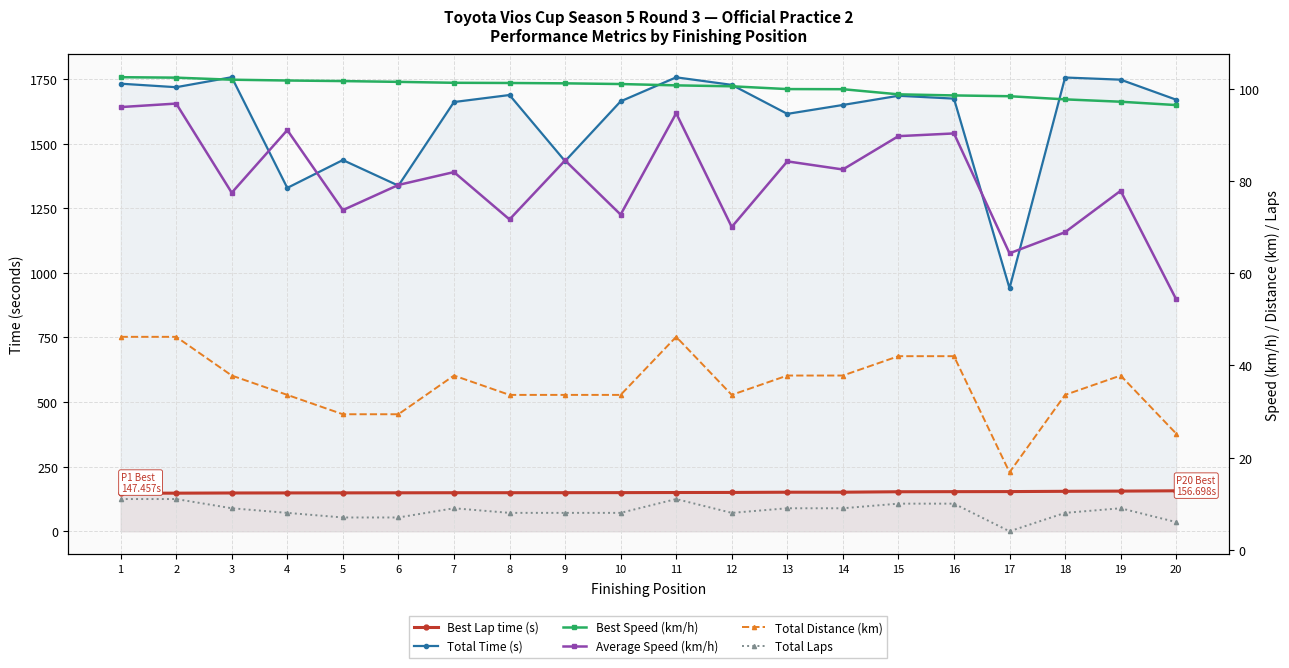

Which has a higher value, 13 or 16?

16